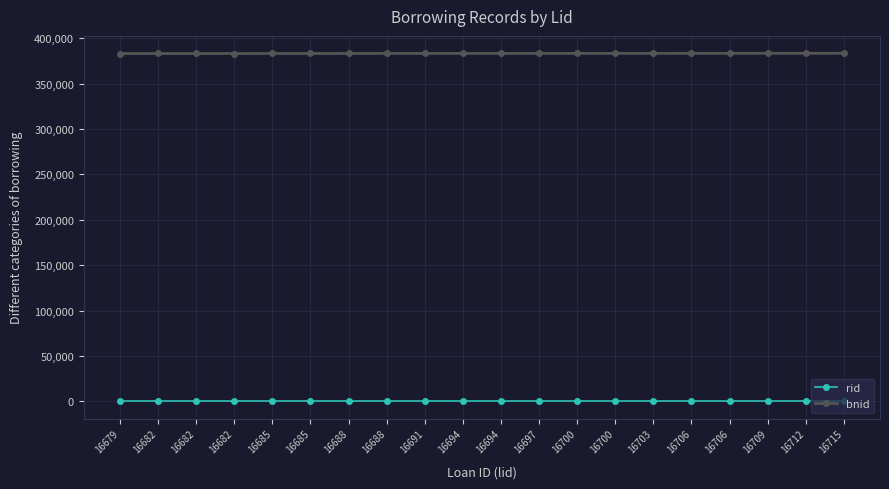

Count the number of data series in this chart.

2